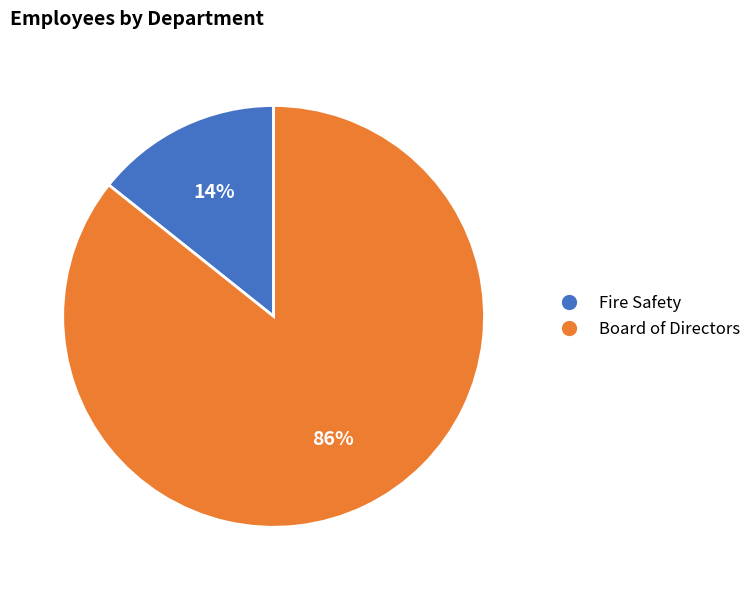

To the nearest percent, what portion does Fire Safety represent?

14%